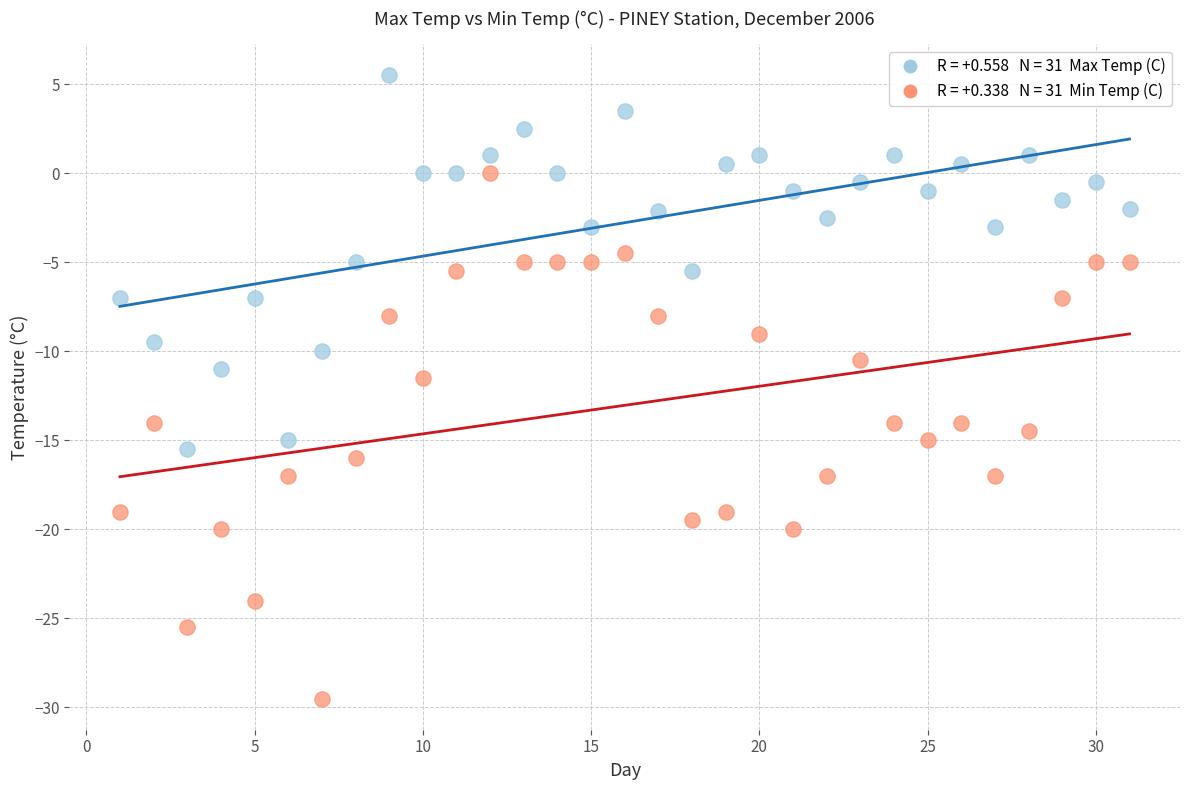

Across all series, what Y value is closest to -12?

-11.5